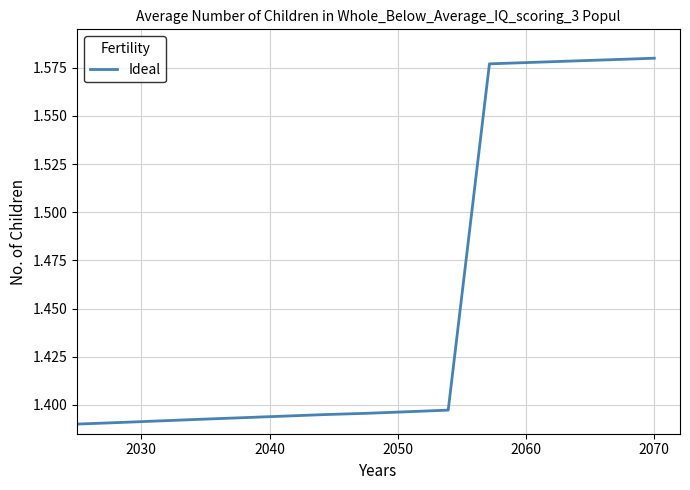

Reading right to left, list all the values displayed in this chart.

1.6	1.6	1.6	1.6	1.6	1.4	1.4	1.4	1.4	1.4	1.4	1.4	1.4	1.4	1.4